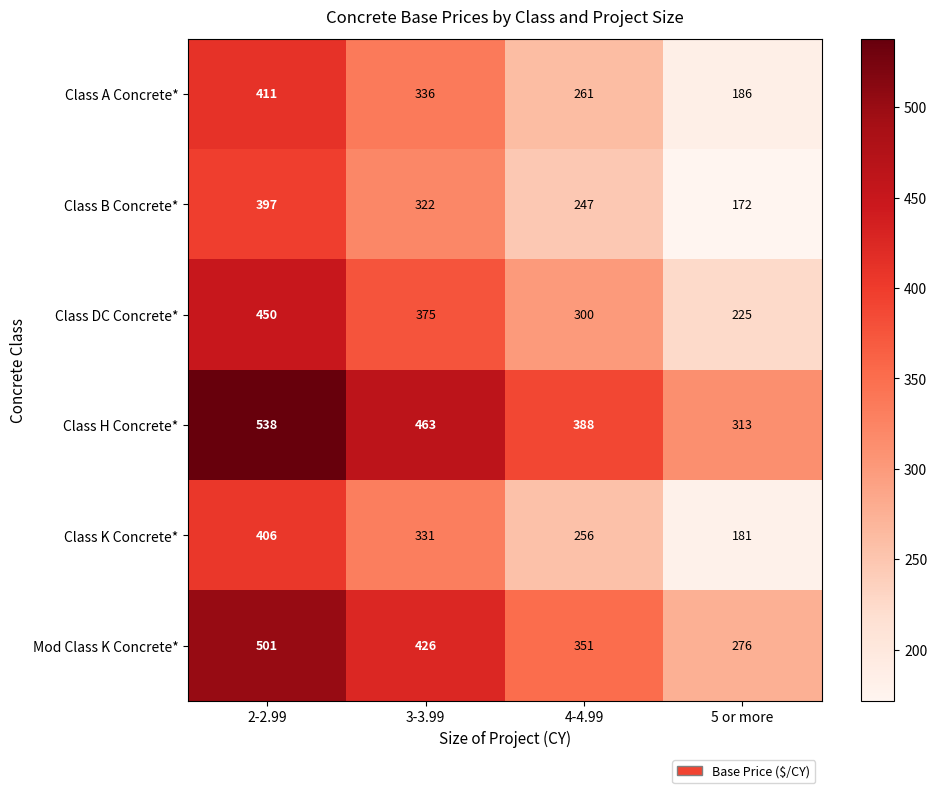

List the labels in order of Class A Concrete* value, largest first.

2-2.99, 3-3.99, 4-4.99, 5 or more